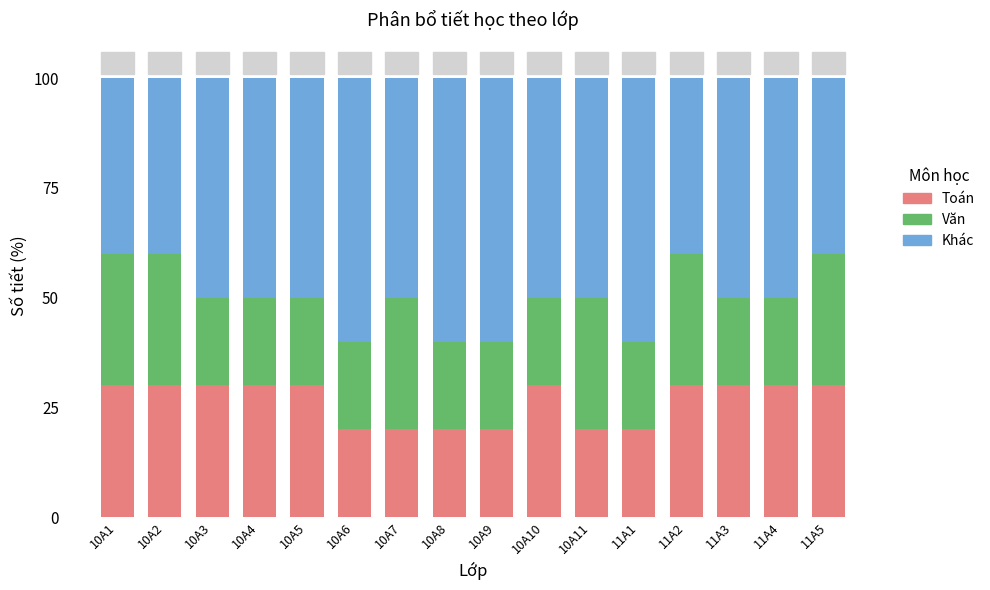

What is the total value across all series at 10A4?

100